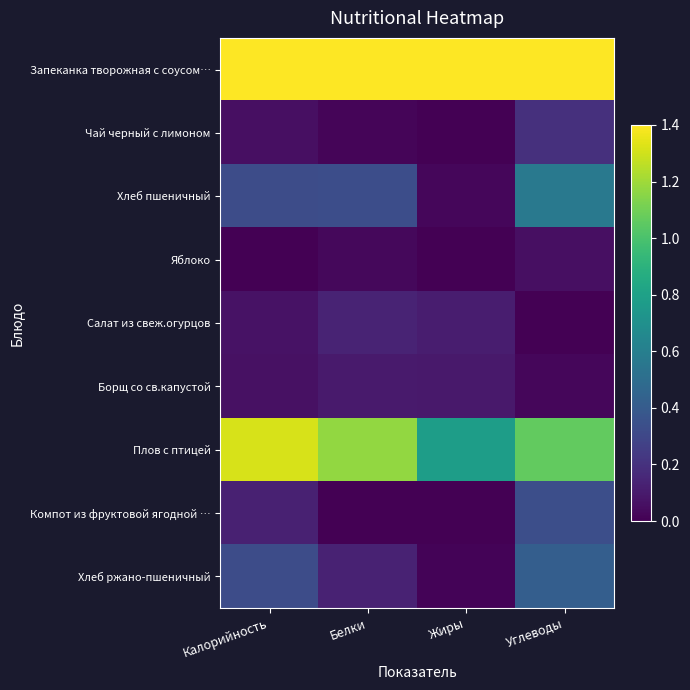

Reading left to right, transcribe all the data shown in this chart.

Запеканка творожная с соусом…: Калорийность=1.4	Белки=1.4	Жиры=1.4	Углеводы=1.4
Чай черный с лимоном: Калорийность=0.1	Белки=0.0	Жиры=0.0	Углеводы=0.2
Хлеб пшеничный: Калорийность=0.3	Белки=0.3	Жиры=0.0	Углеводы=0.6
Яблоко: Калорийность=0.0	Белки=0.0	Жиры=0.0	Углеводы=0.1
Салат из свеж.огурцов: Калорийность=0.1	Белки=0.1	Жиры=0.1	Углеводы=0.0
Борщ со св.капустой: Калорийность=0.1	Белки=0.1	Жиры=0.1	Углеводы=0.0
Плов с птицей: Калорийность=1.3	Белки=1.2	Жиры=0.8	Углеводы=1.1
Компот из фруктовой ягодной …: Калорийность=0.1	Белки=0.0	Жиры=0.0	Углеводы=0.3
Хлеб ржано-пшеничный: Калорийность=0.3	Белки=0.1	Жиры=0.0	Углеводы=0.4